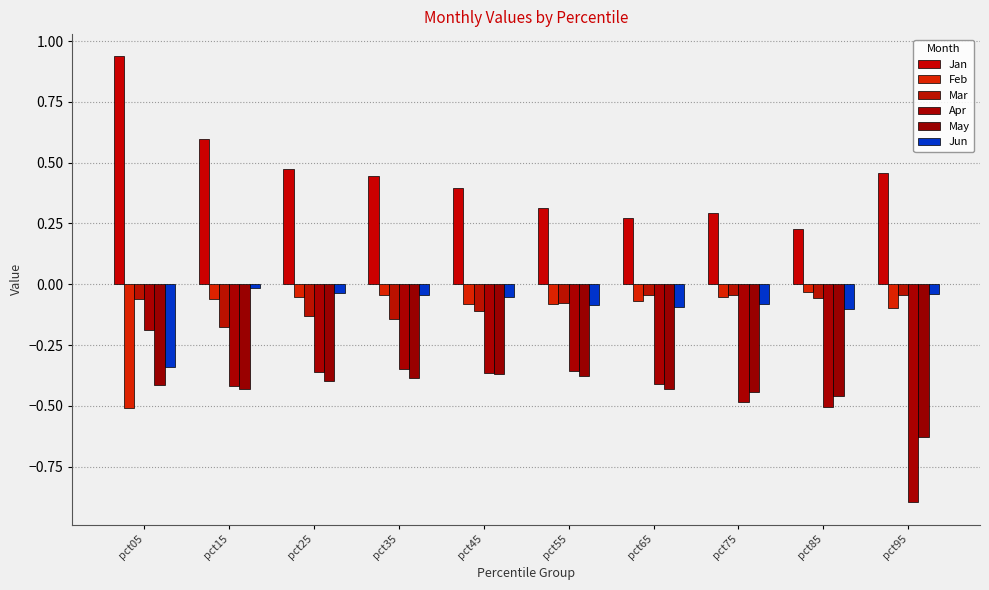

How many bars are there in total?

60